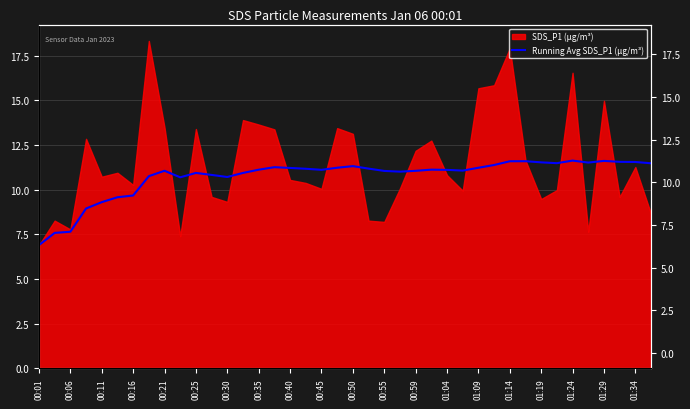

What is the difference between the maximum and minimum values?

4.7